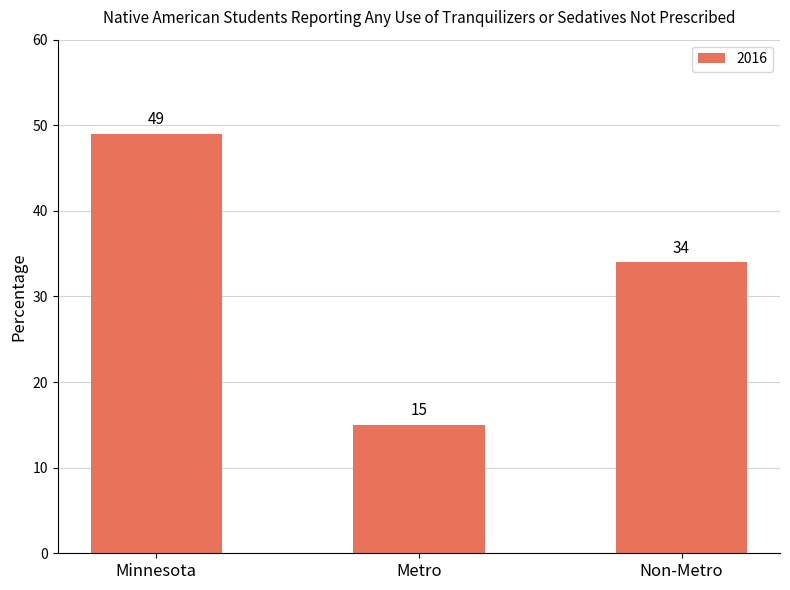

Rank the categories by value from lowest to highest.

Metro, Non-Metro, Minnesota